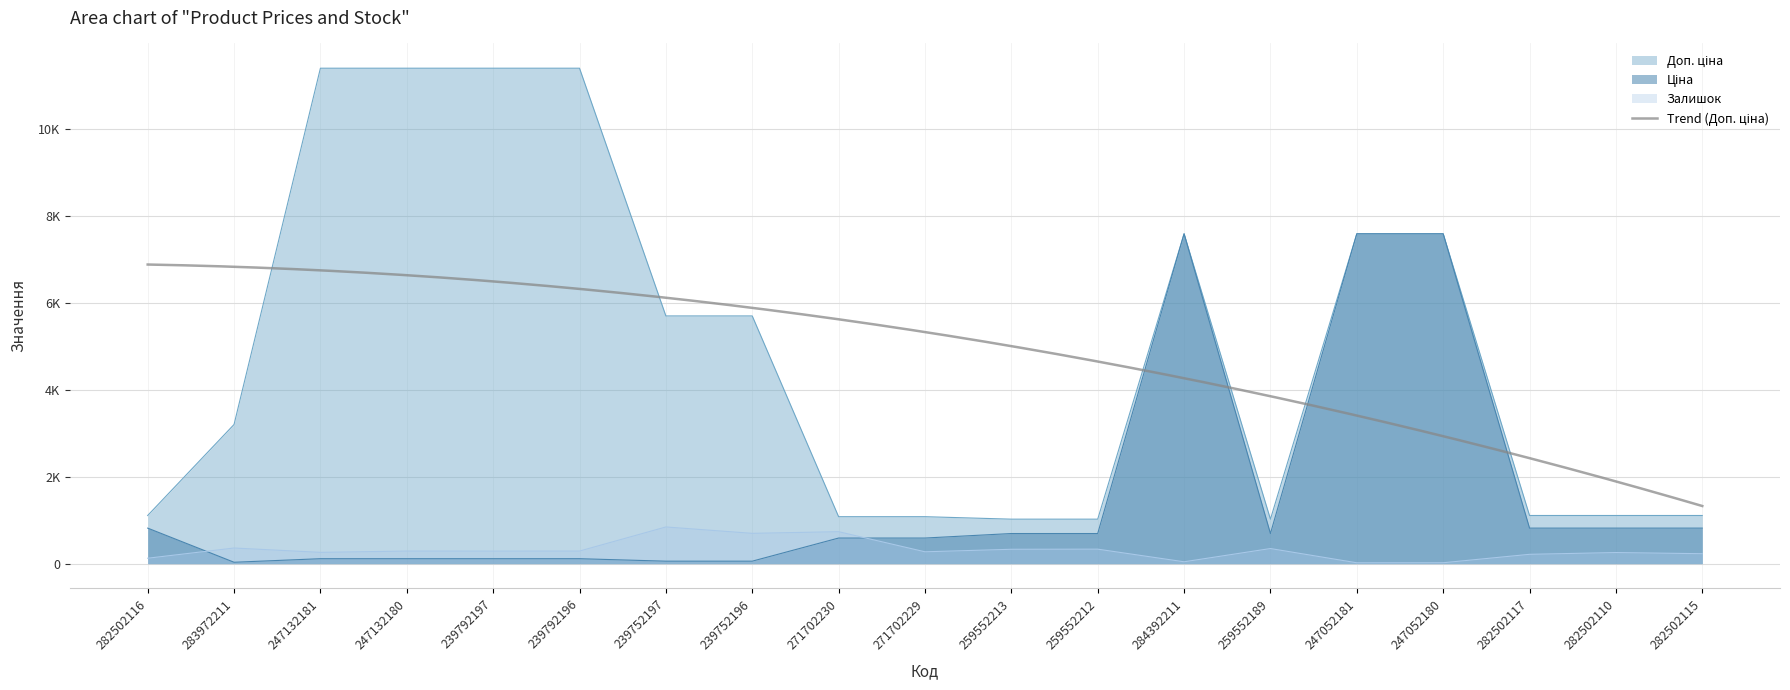

How many interior local peaks does the Доп. ціна series have?

1